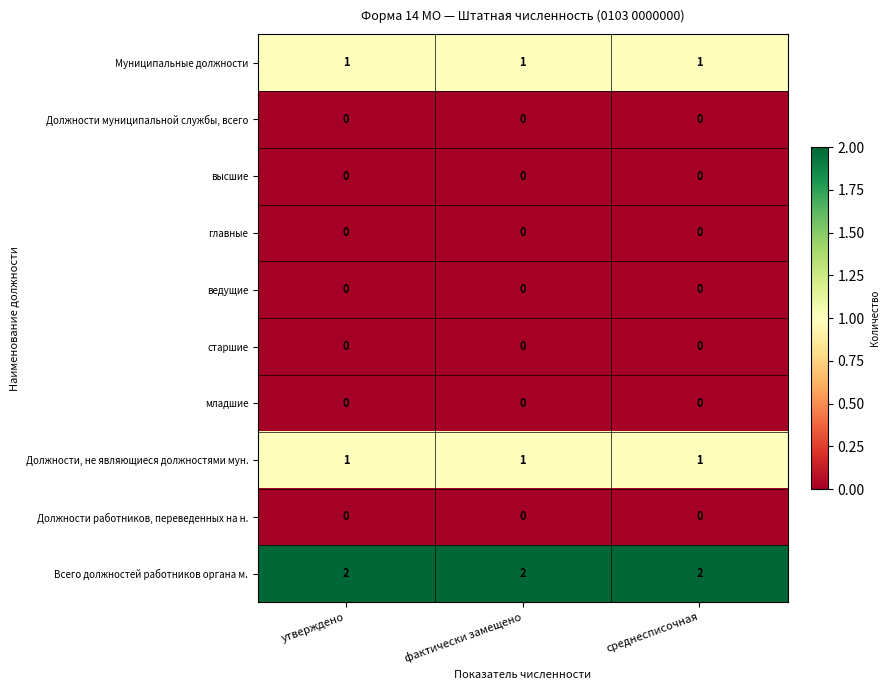

At how many categories does at least one series exceed 0?

3